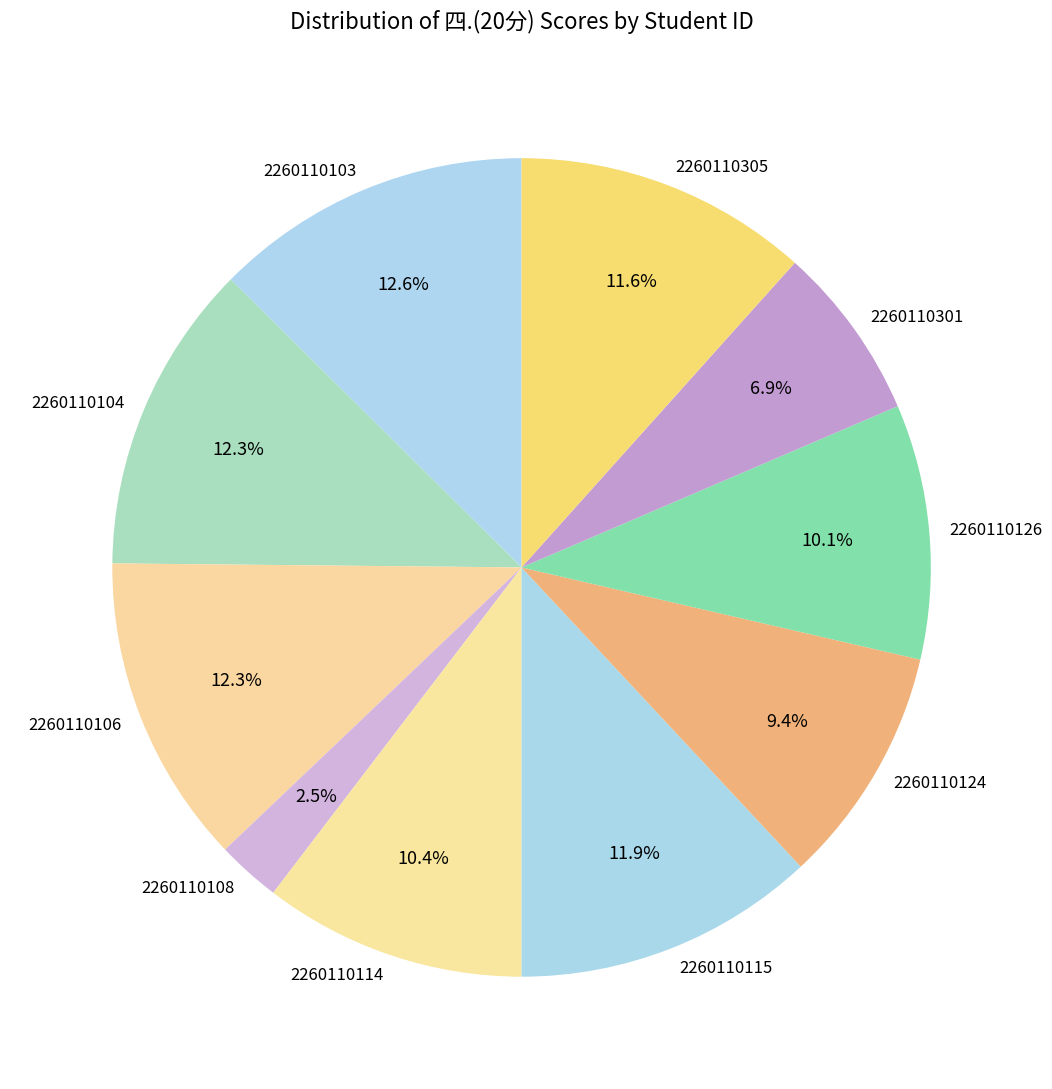

Is the sum of 2260110124 and 2260110114 greater than half?

No